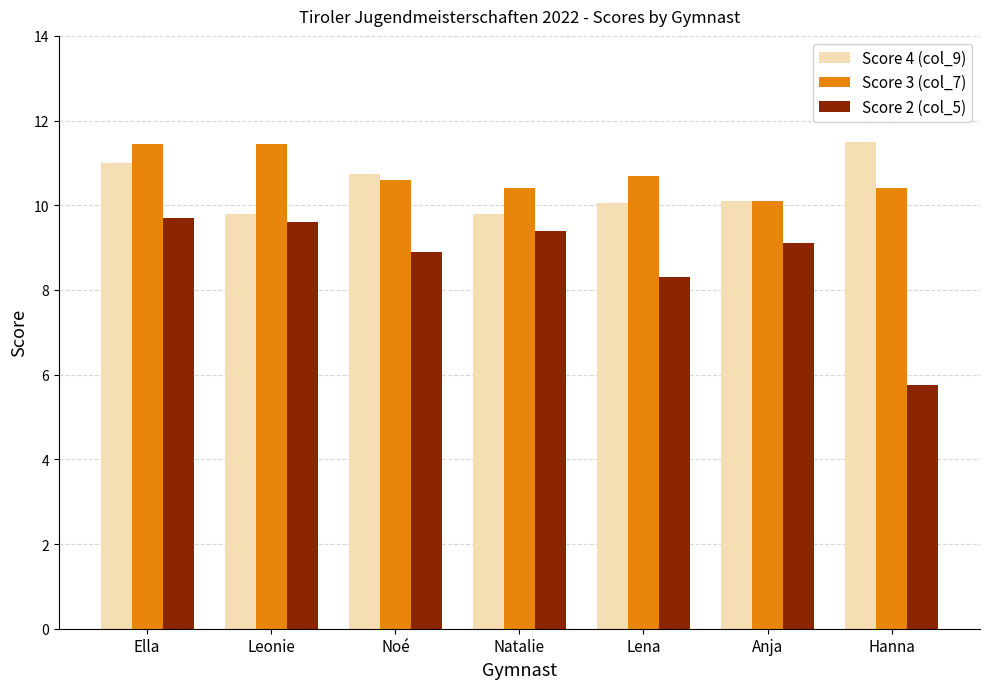

Does the chart contain any negative values?

No